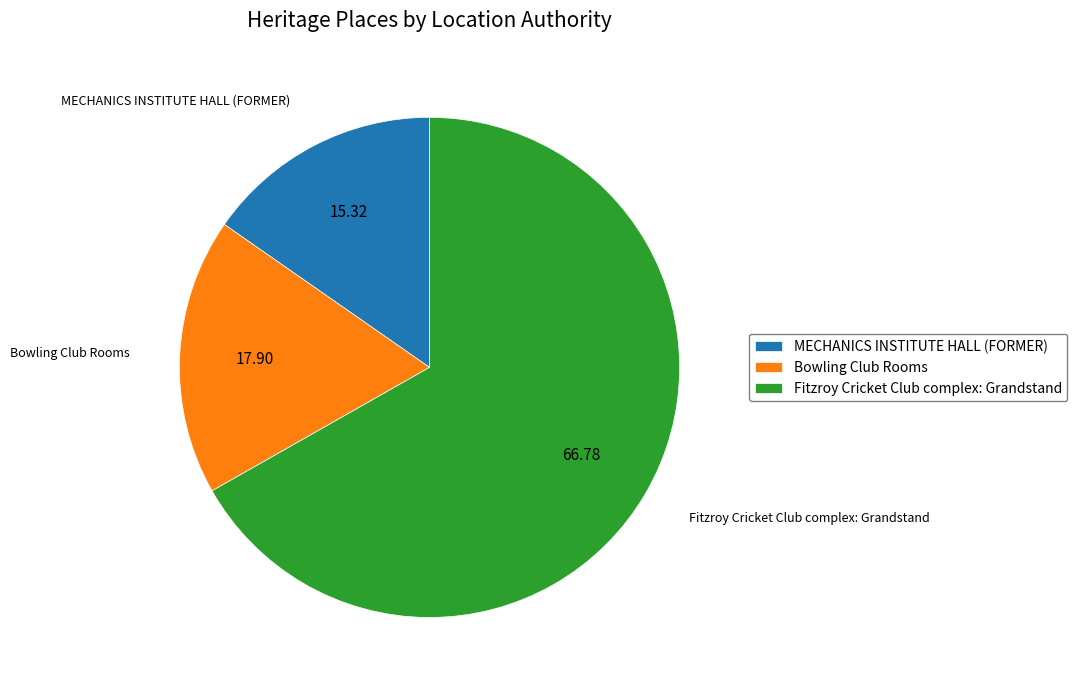

Between Bowling Club Rooms and Fitzroy Cricket Club complex: Grandstand, which is larger?

Fitzroy Cricket Club complex: Grandstand